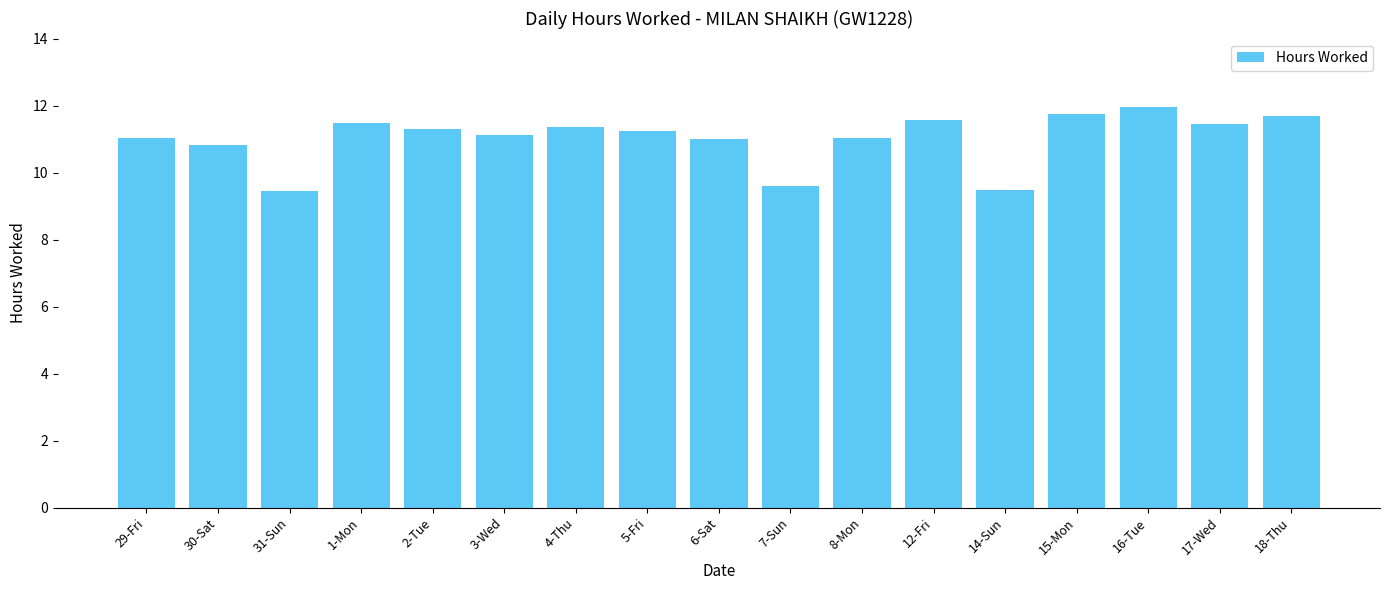

Which category has the highest value across all series?

16-Tue